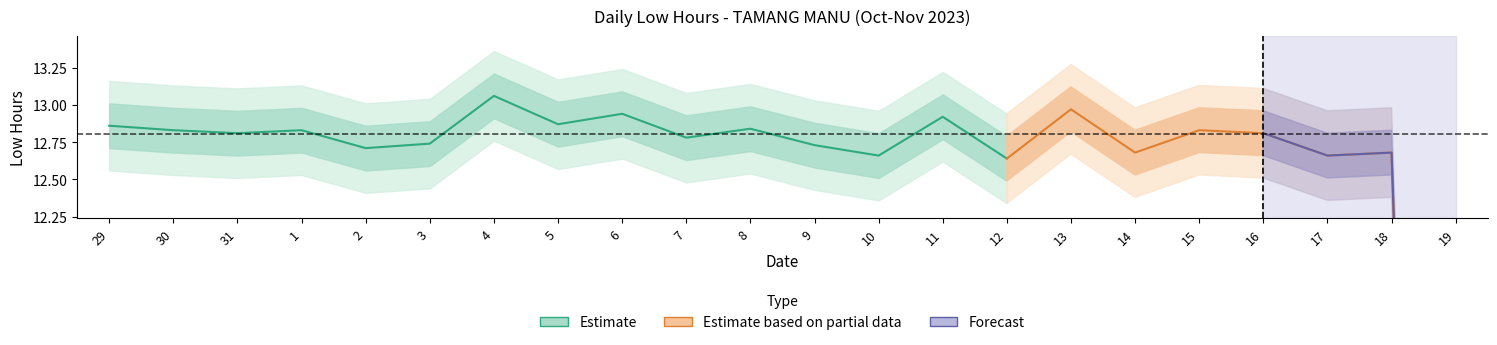

Reading left to right, extract all data points from this chart.

12.9	12.8	12.8	12.8	12.7	12.7	13.1	12.9	12.9	12.8	12.8	12.7	12.7	12.9	12.6	13.0	12.7	12.8	12.8	12.7	12.7	0.0